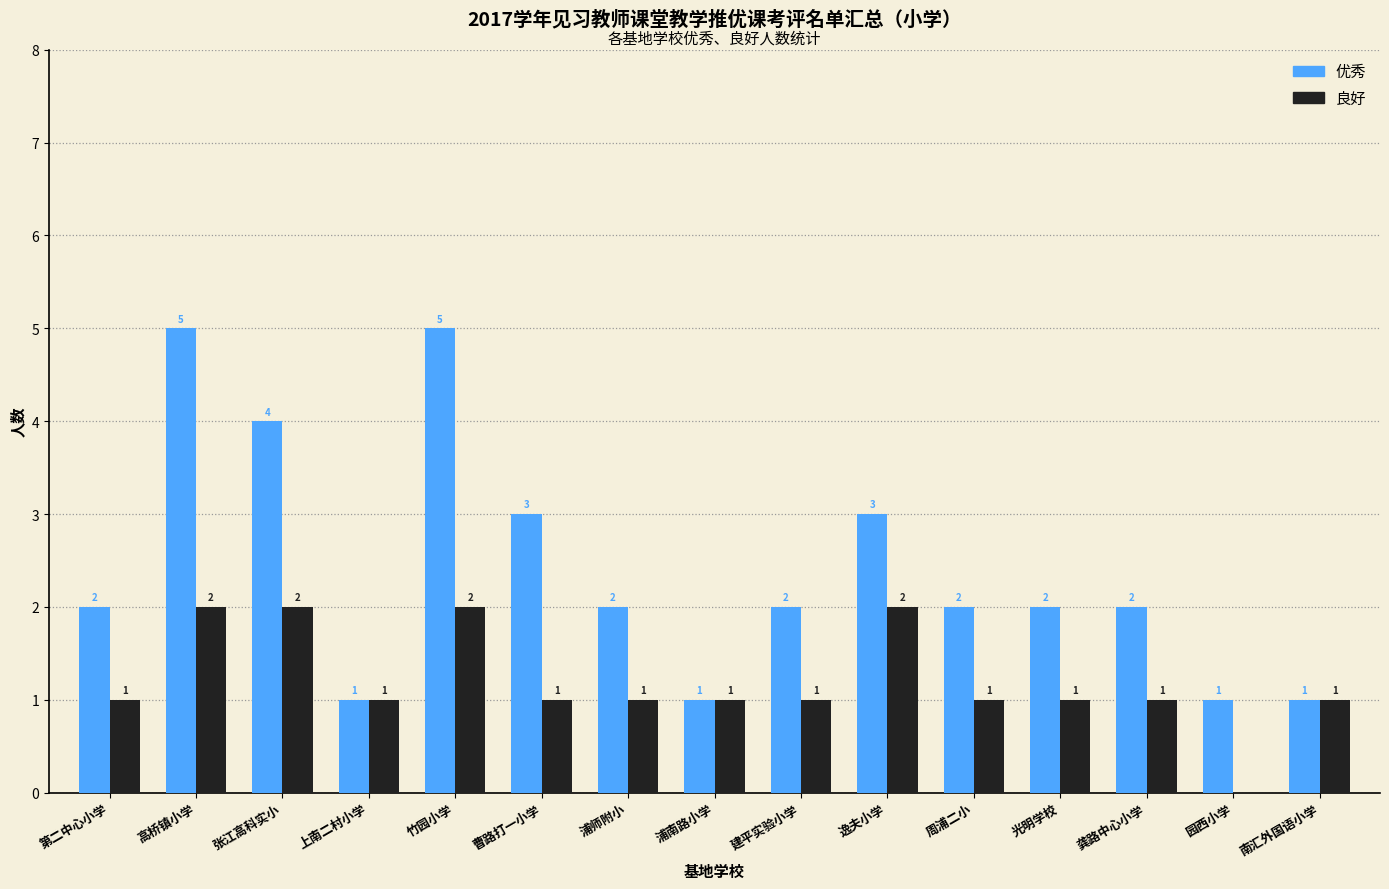

Reading left to right, list all the values displayed in this chart.

优秀: 第二中心小学=2	高桥镇小学=5	张江高科实小=4	上南二村小学=1	竹园小学=5	曹路打一小学=3	浦师附小=2	浦南路小学=1	建平实验小学=2	逸夫小学=3	周浦二小=2	光明学校=2	龚路中心小学=2	园西小学=1	南汇外国语小学=1
良好: 第二中心小学=1	高桥镇小学=2	张江高科实小=2	上南二村小学=1	竹园小学=2	曹路打一小学=1	浦师附小=1	浦南路小学=1	建平实验小学=1	逸夫小学=2	周浦二小=1	光明学校=1	龚路中心小学=1	园西小学=0	南汇外国语小学=1